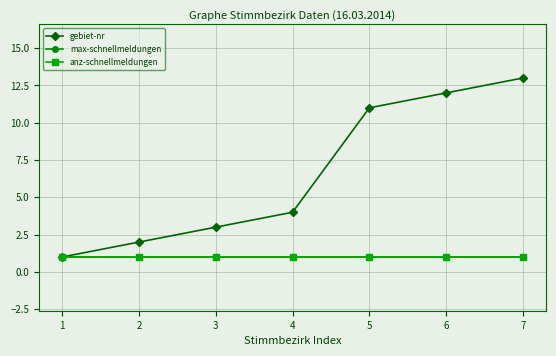

Reading left to right, extract all data points from this chart.

gebiet-nr: 1=1	2=2	3=3	4=4	5=11	6=12	7=13
max-schnellmeldungen: 1=1	2=1	3=1	4=1	5=1	6=1	7=1
anz-schnellmeldungen: 1=1	2=1	3=1	4=1	5=1	6=1	7=1